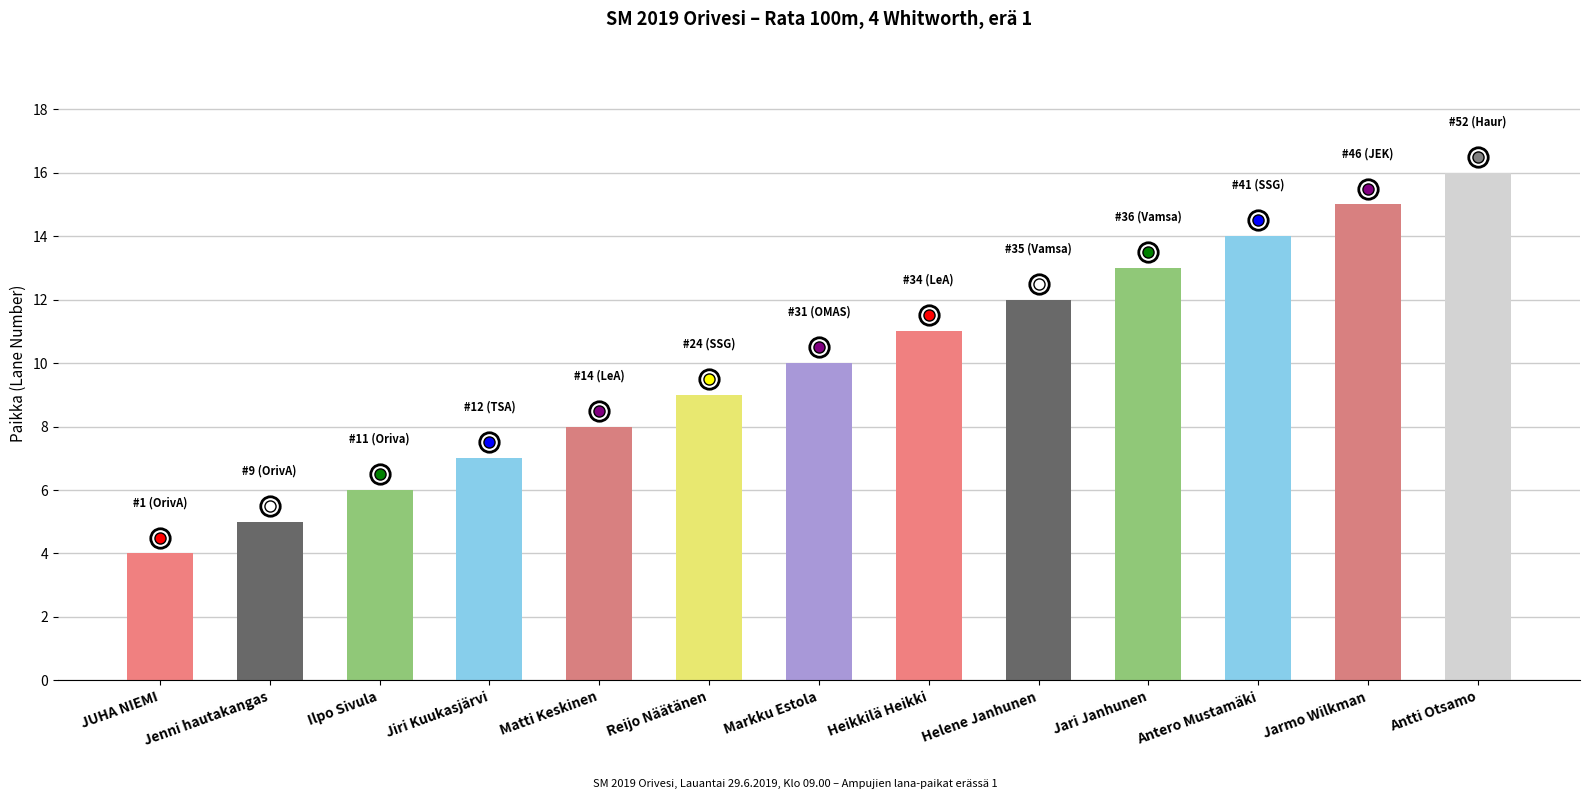

What is the sum of all values?

130